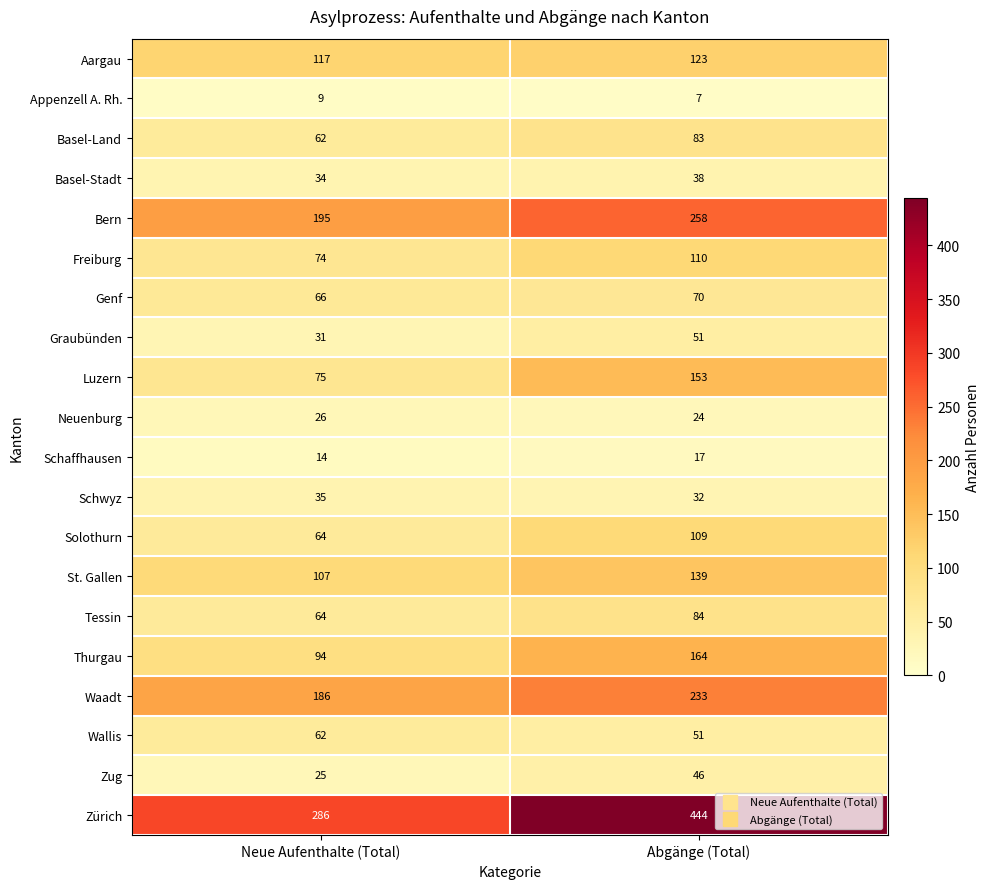

Is it true that Aargau equals 117 at Neue Aufenthalte (Total)?

True